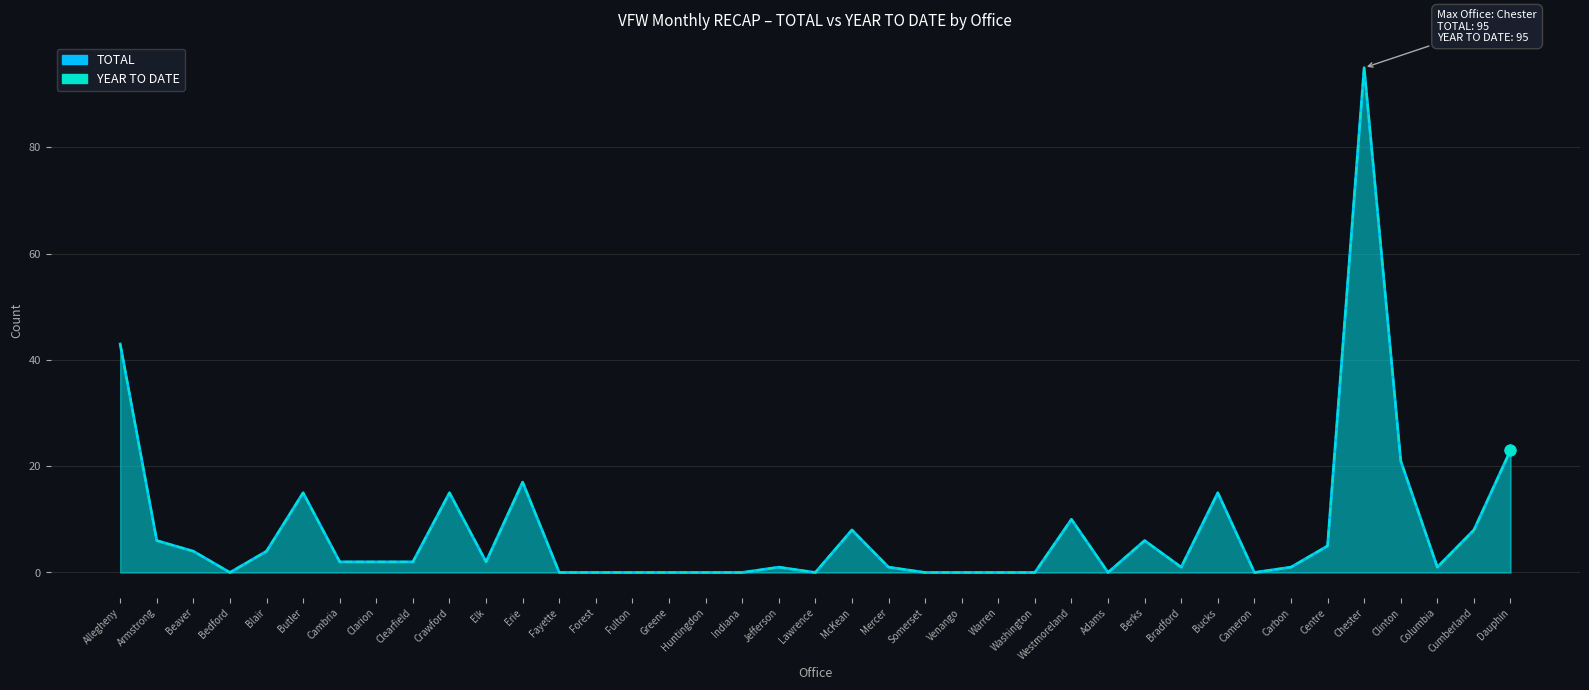

At how many categories does at least one series exceed 48?

1